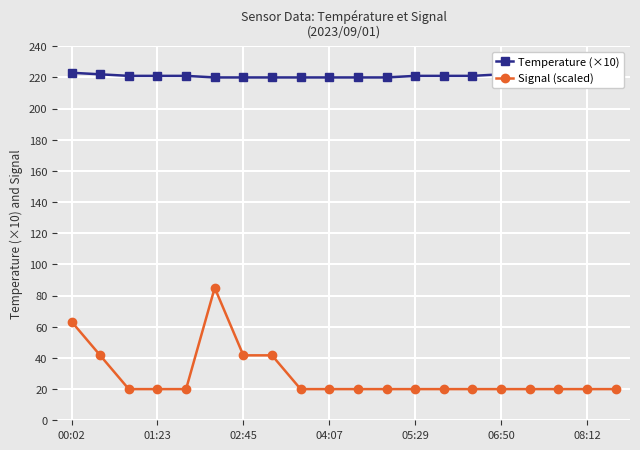

The Signal (scaled) series shows 35.0 at 06:50. True or false?

False